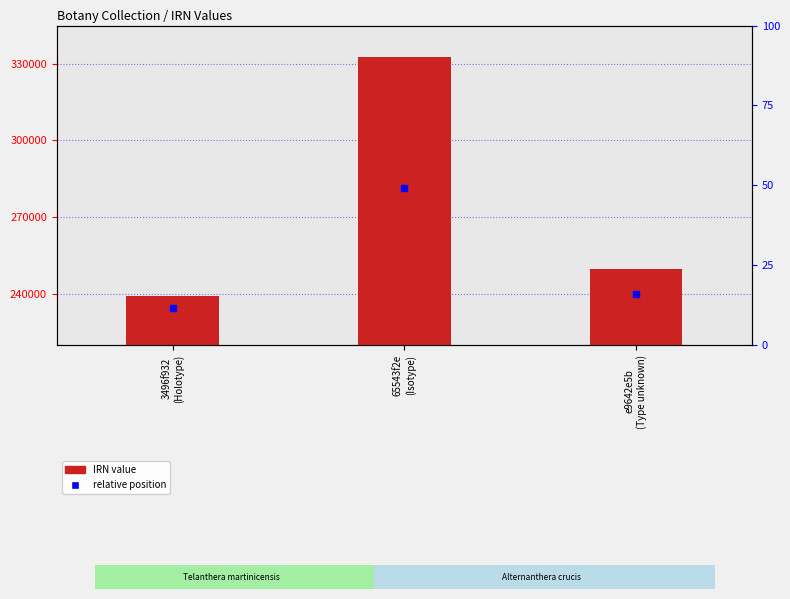

Which series has the largest total across all categories?

IRN value